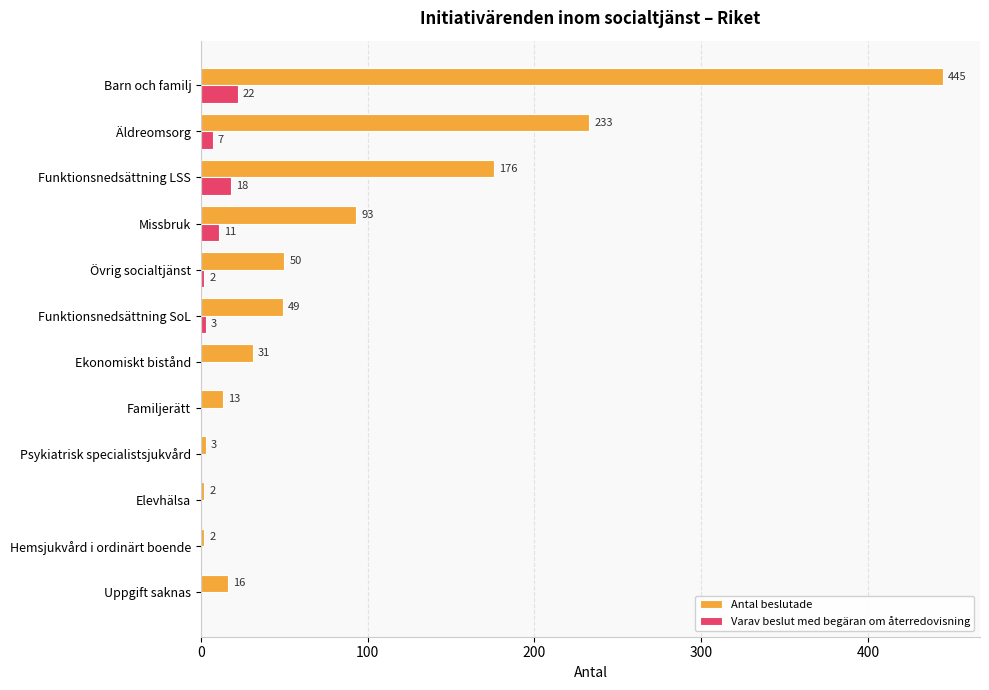

Is the value of Antal beslutade at Uppgift saknas greater than the value of Varav beslut med begäran om återredovisning at Familjerätt?

Yes